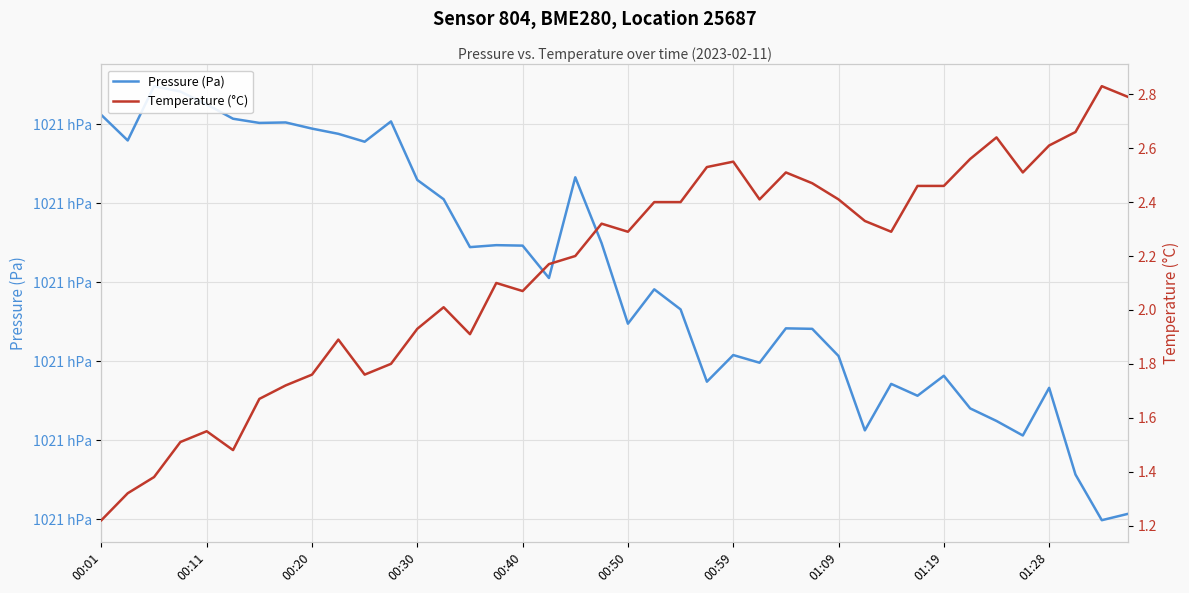

What is the total value across all series at 00:30?

102104.9